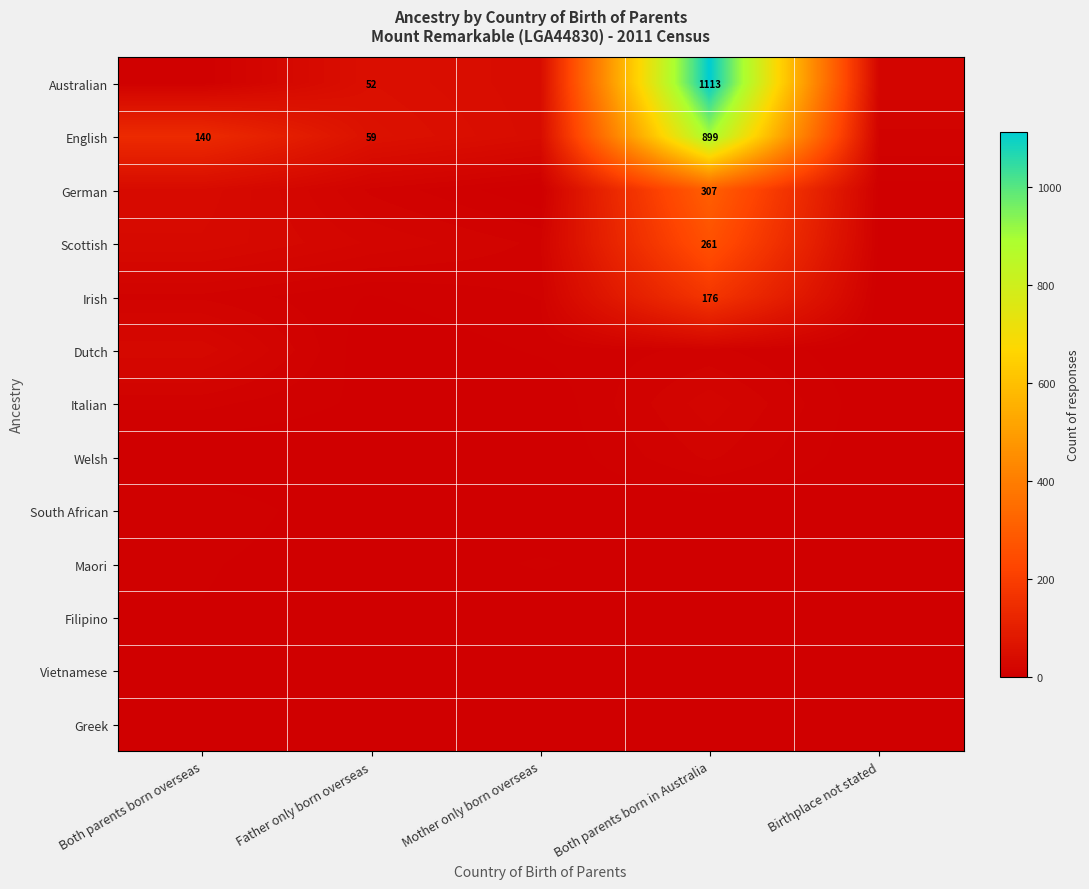

What is the difference between the English values at Both parents born overseas and Father only born overseas?

81